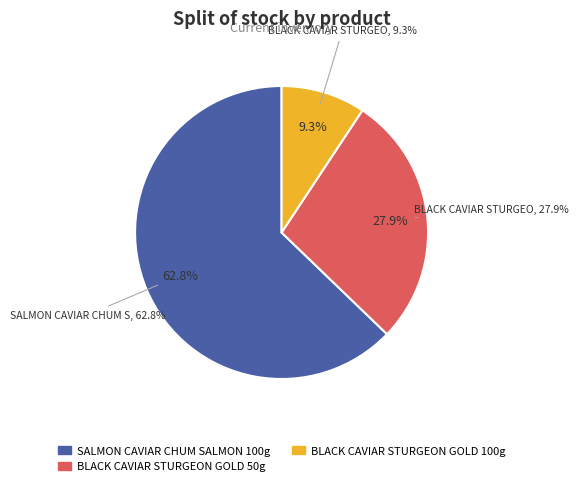

What is the majority slice?

SALMON CAVIAR CHUM SALMON 100g